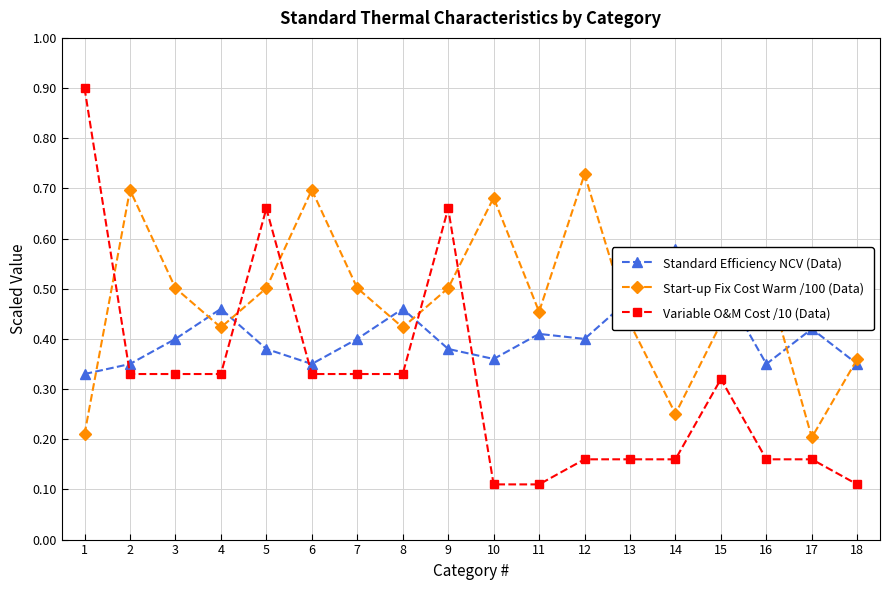

Between 6 and 10, which series saw the biggest shift?

Variable O&M Cost /10 (Data)